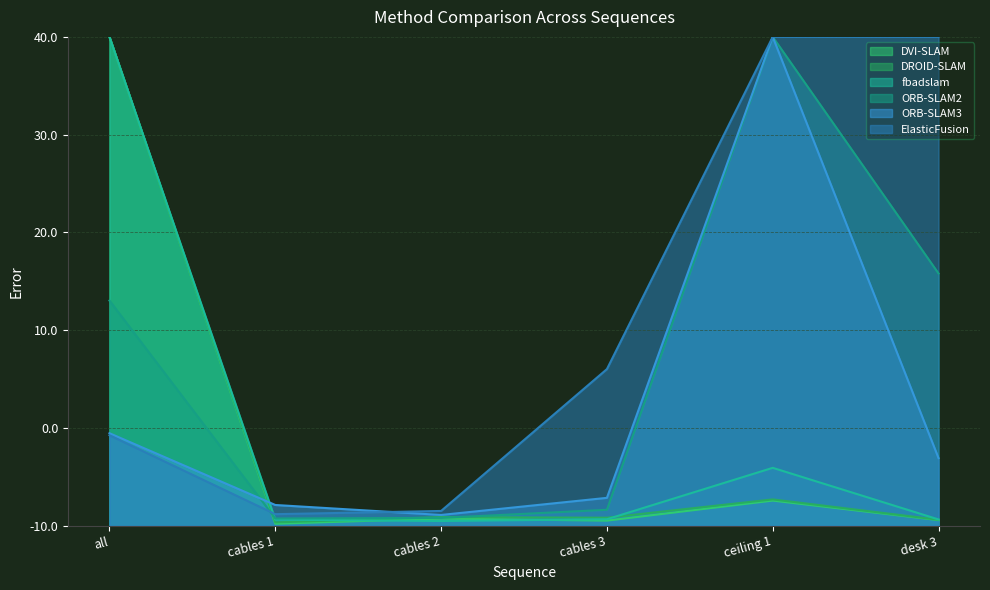

Between all and desk 3, which series saw the biggest shift?

DVI-SLAM